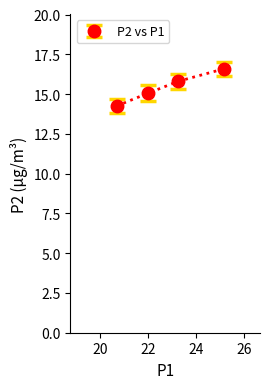

True or false: the data has more than 1 interior local peaks.

False